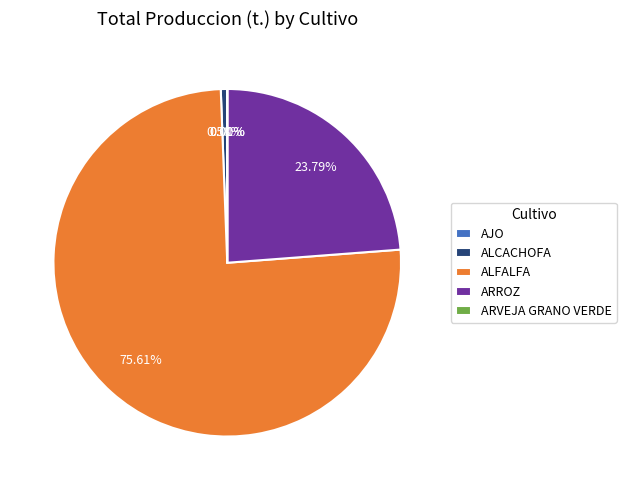

Which slice is the largest?

ALFALFA